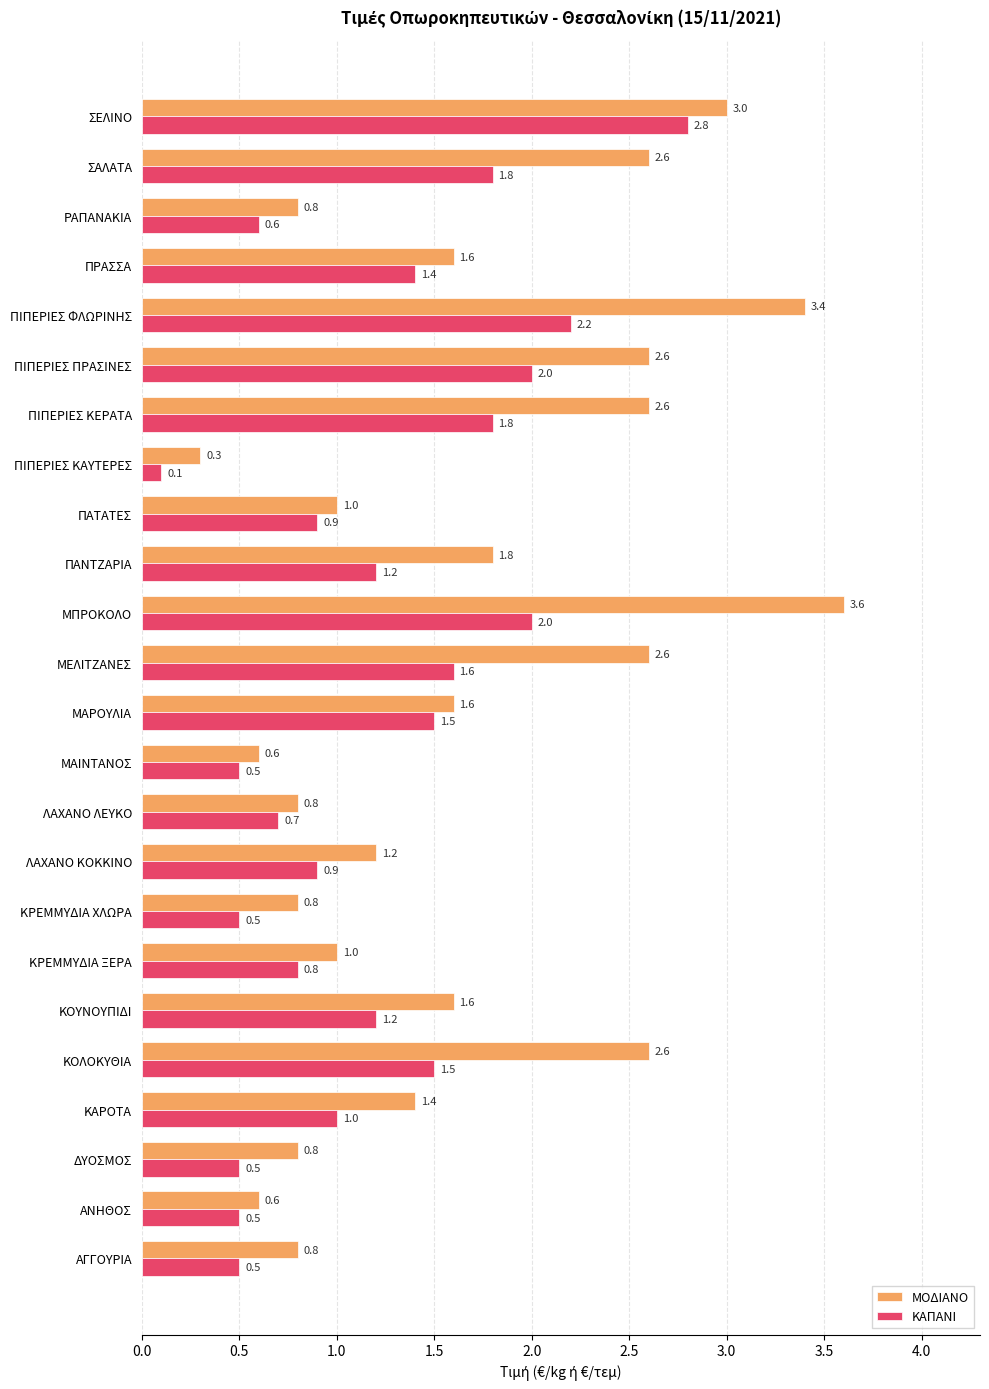

What is the minimum value for ΜΟΔΙΑΝΟ?

0.3